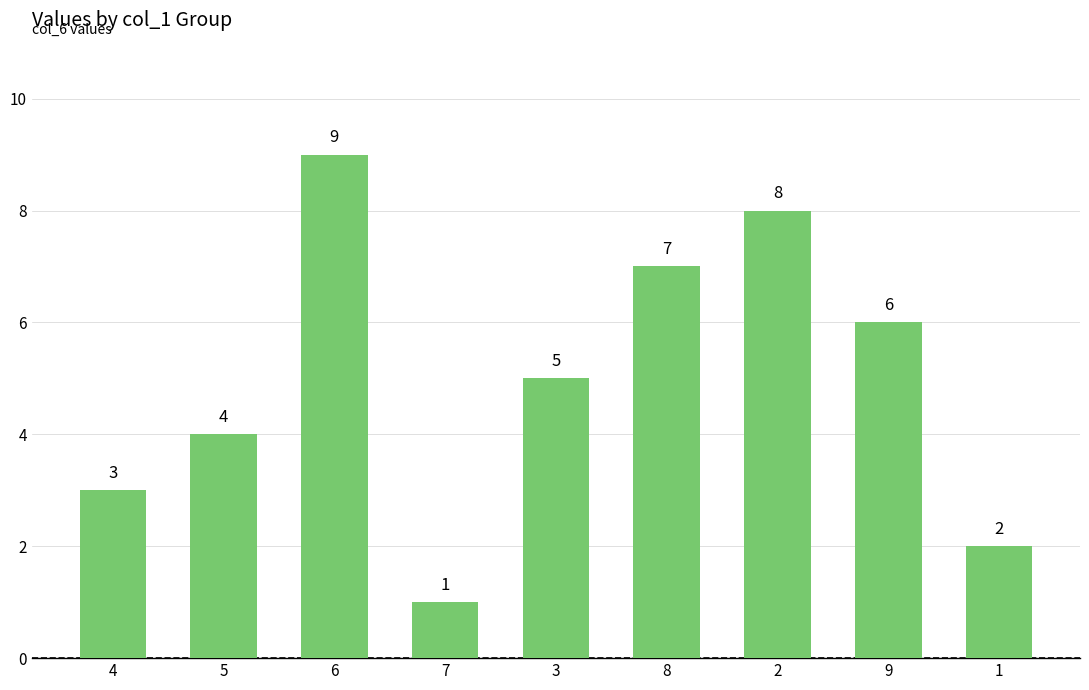

Approximately how many times larger is the value at 3 compared to 7?

5.0